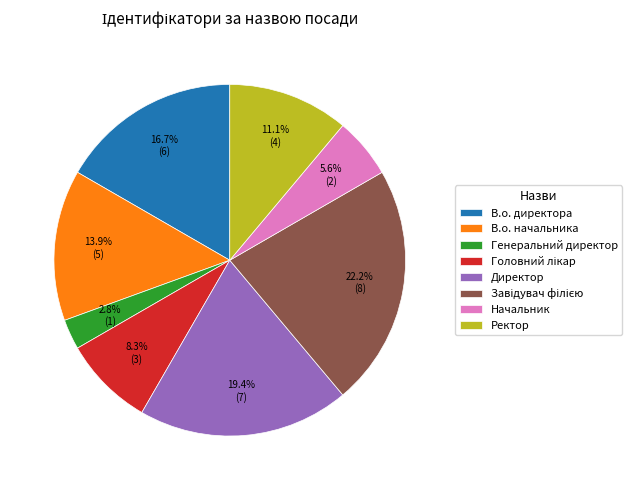

Is the sum of В.о. директора and В.о. начальника greater than half?

No